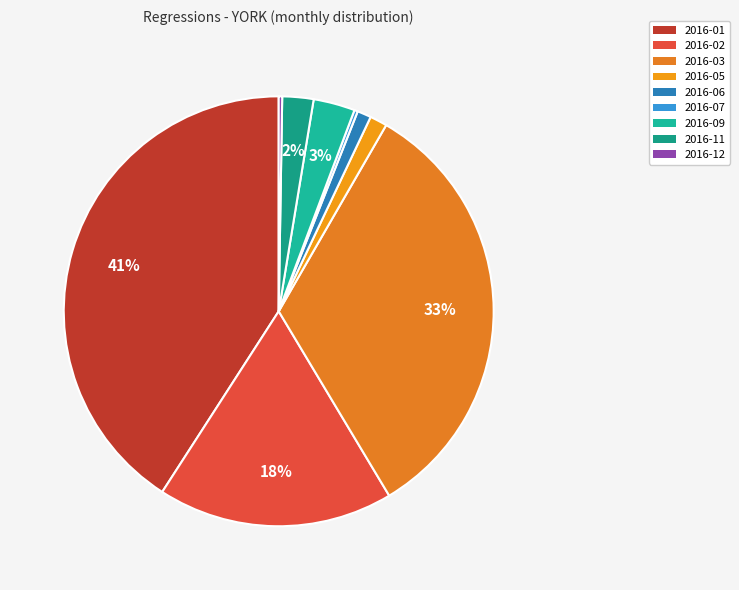

Which category has the biggest portion of the pie?

2016-01